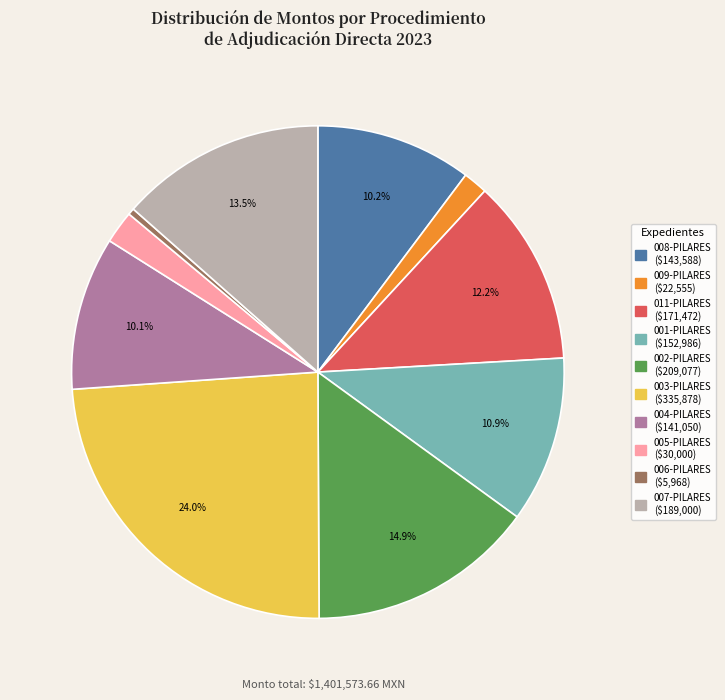

Is there a majority slice in this chart?

No